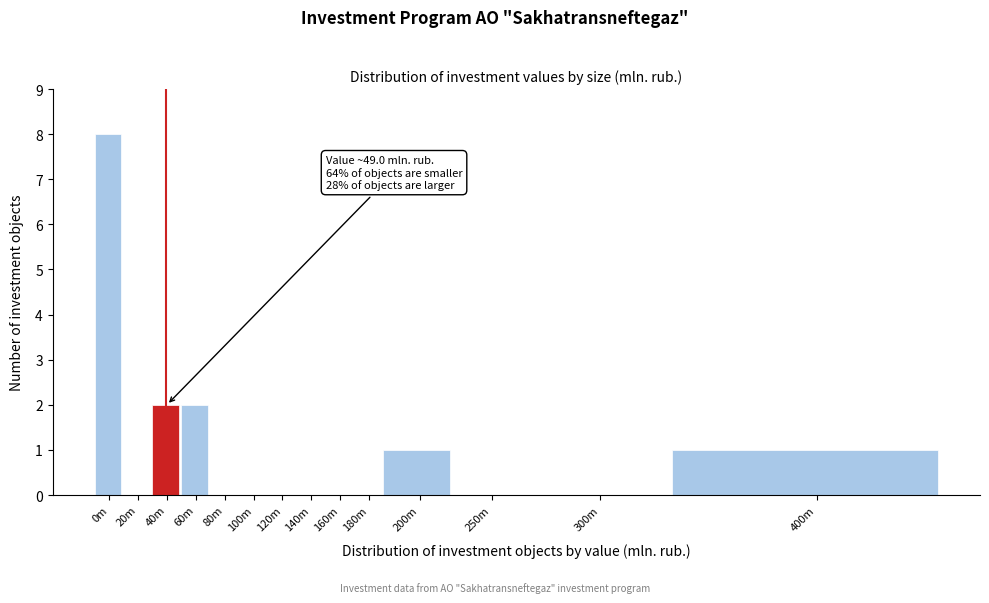

Reading right to left, what are all the values shown in this chart?

400m=1	300m=0	250m=0	200m=1	180m=0	160m=0	140m=0	120m=0	100m=0	80m=0	60m=2	40m=2	20m=0	0m=8